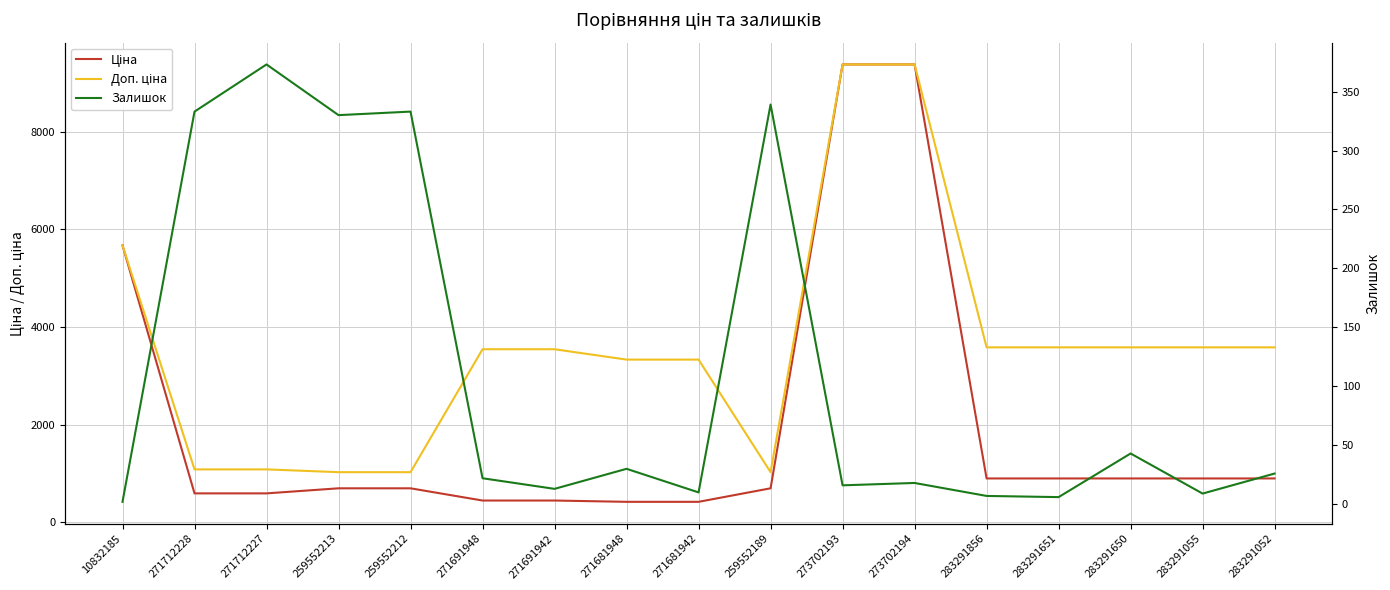

What is the spread (max minus min) of values at 283291052?

3557.6